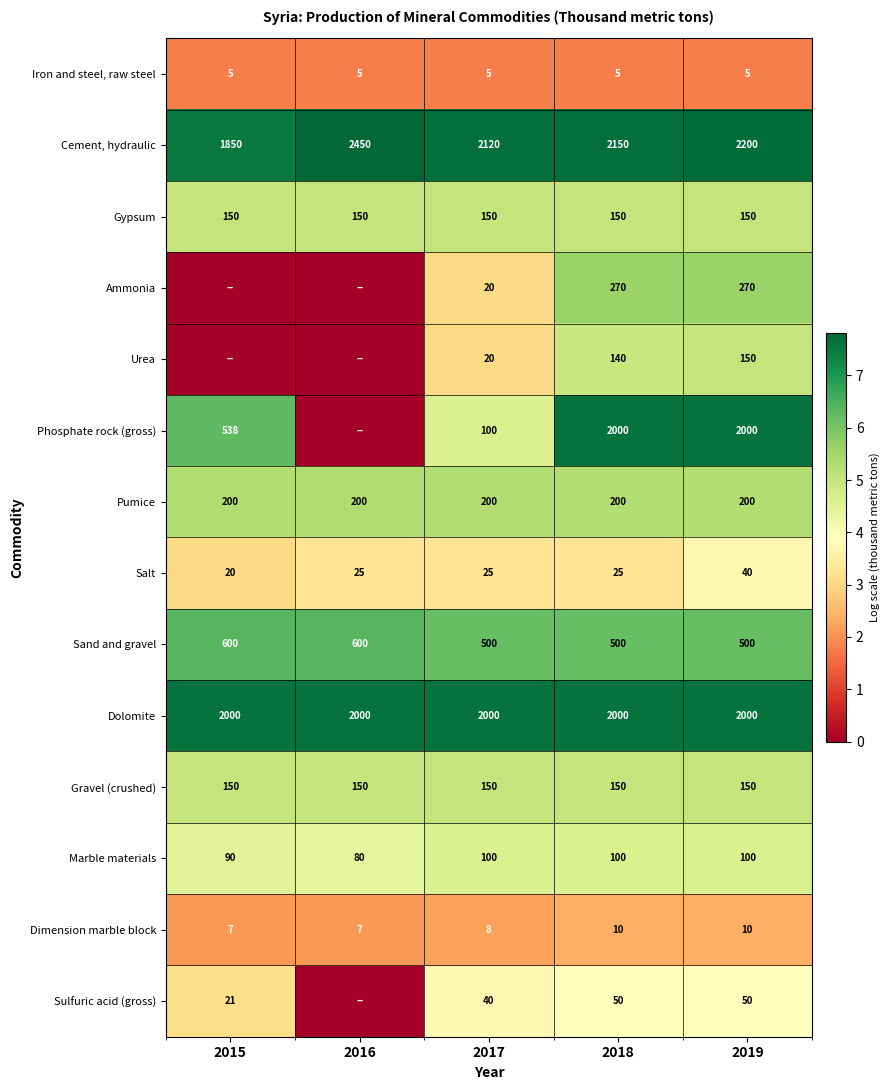

What is the average value of the Dimension marble block series?

8